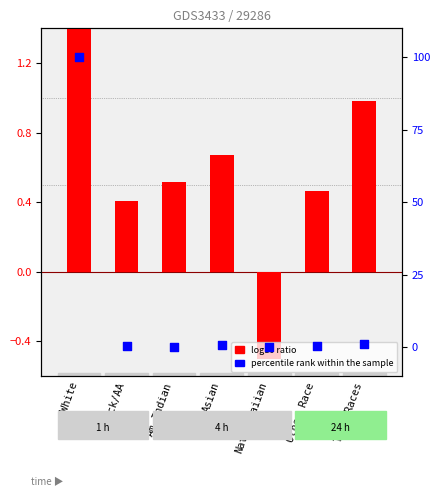

At which category is the sum across all series the highest?

White